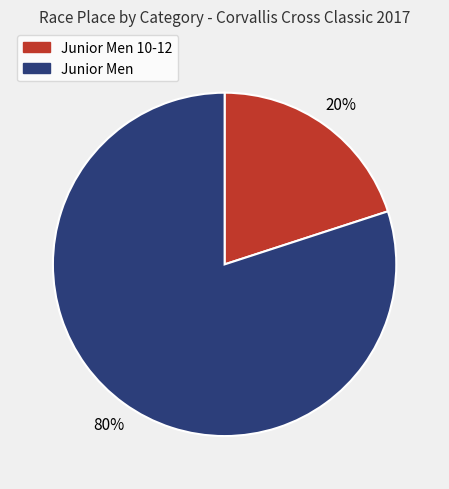

To the nearest percent, what is the average slice percentage?

50%